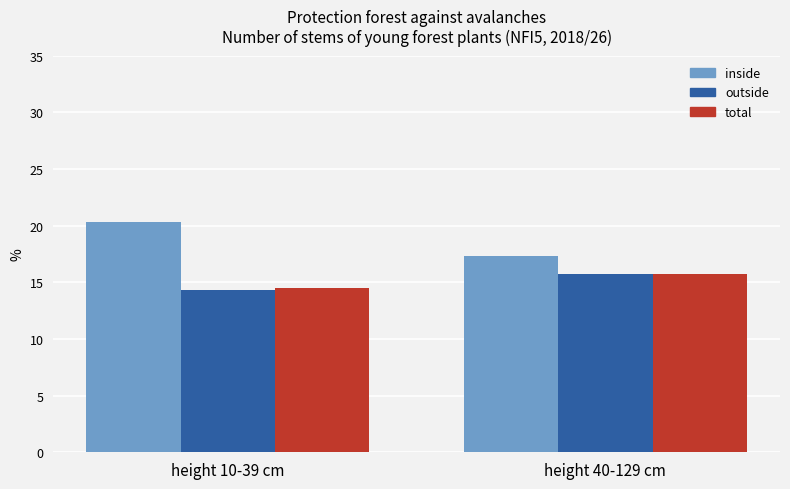

How many total values are between 14 and 15?

1